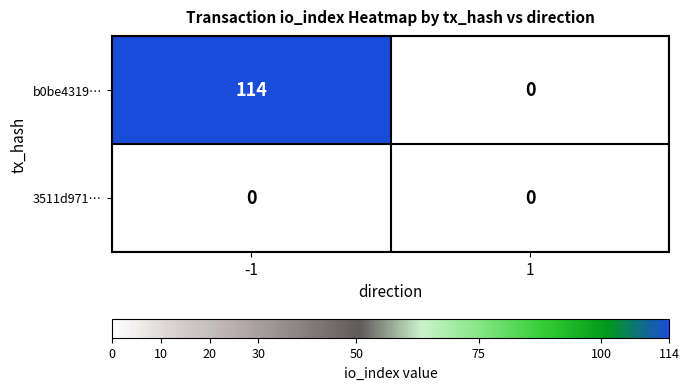

Count the number of data series in this chart.

2